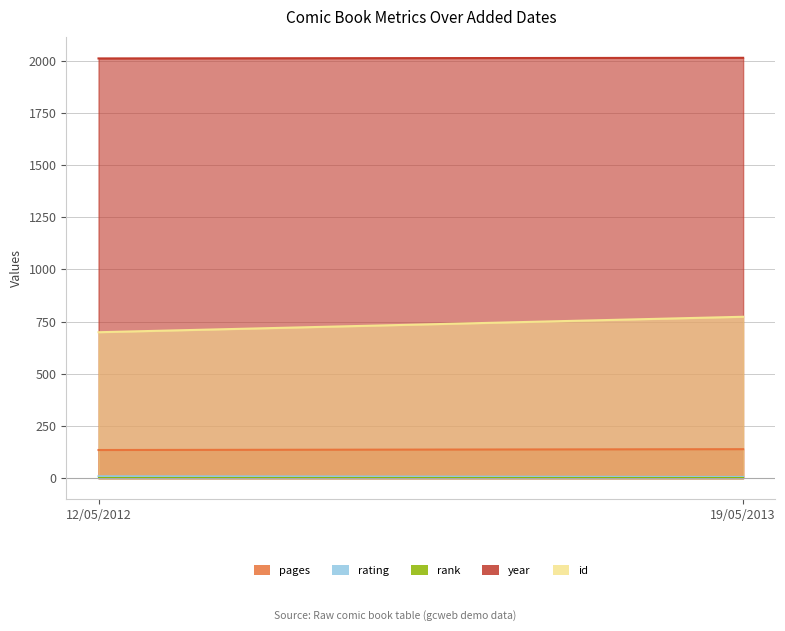

The value of rank at 19/05/2013 is 1. True or false?

False